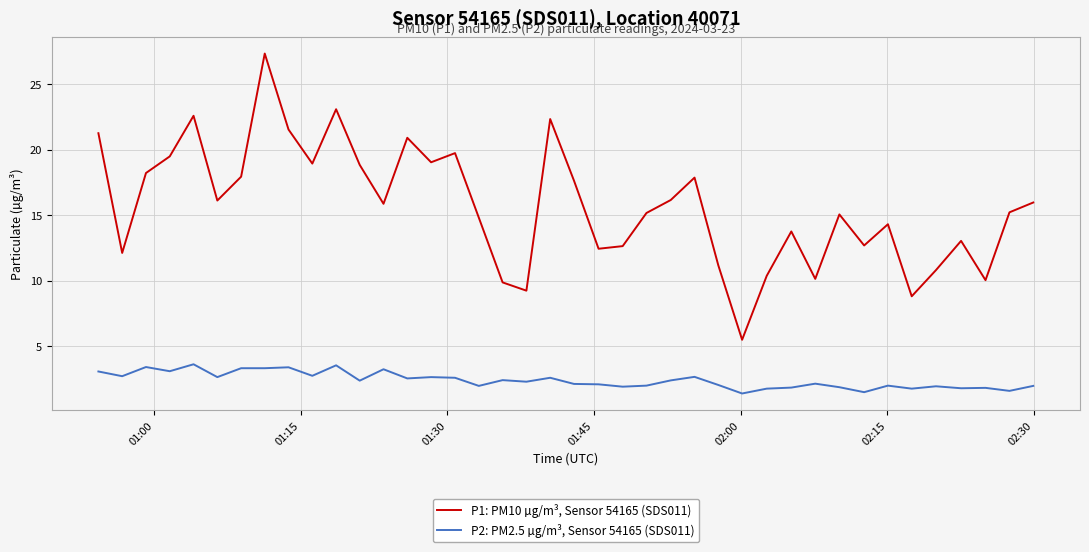

Which series has the largest range (max minus min)?

P1: PM10 µg/m³, Sensor 54165 (SDS011)